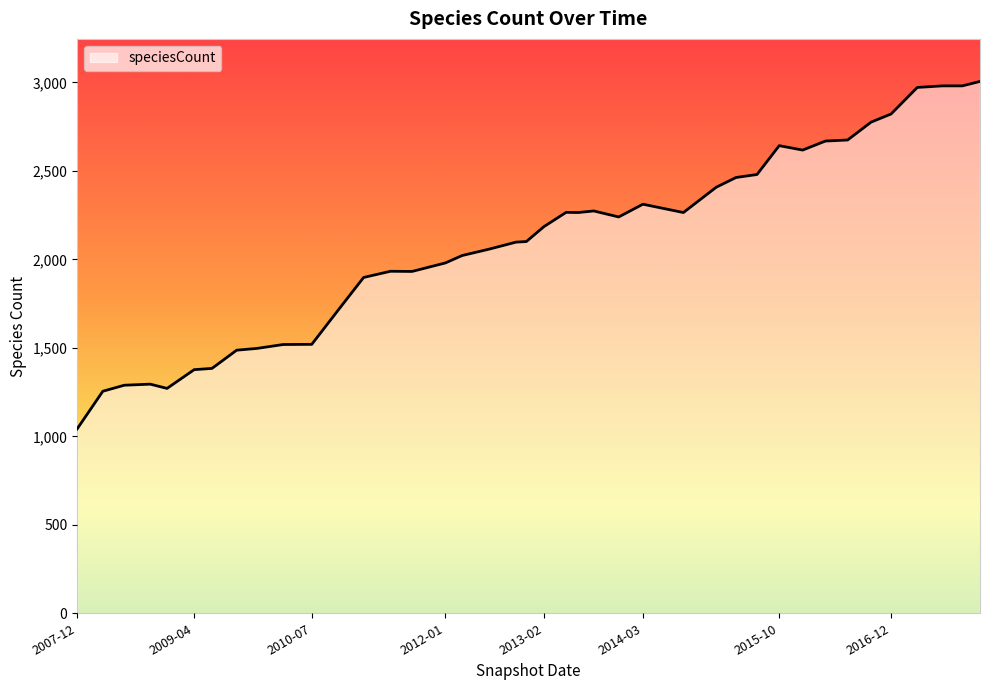

What is the minimum value shown in the chart?

1042